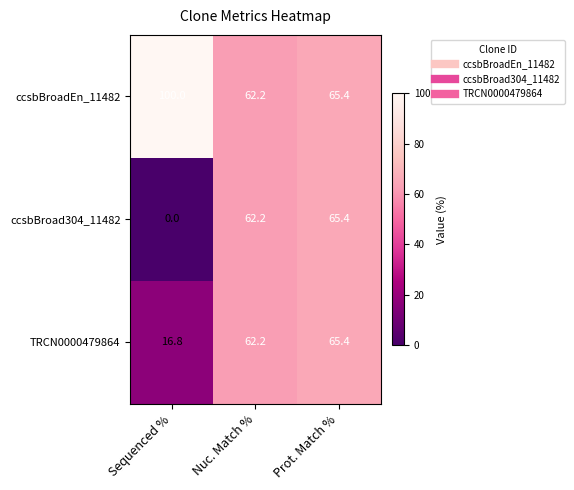

Which series has the largest total across all categories?

ccsbBroadEn_11482